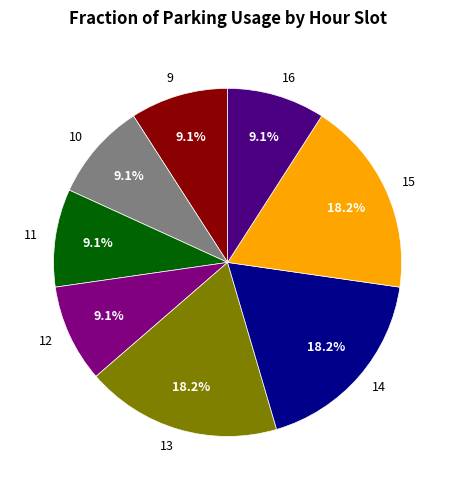

What portion of the pie excludes 11?

90.9%